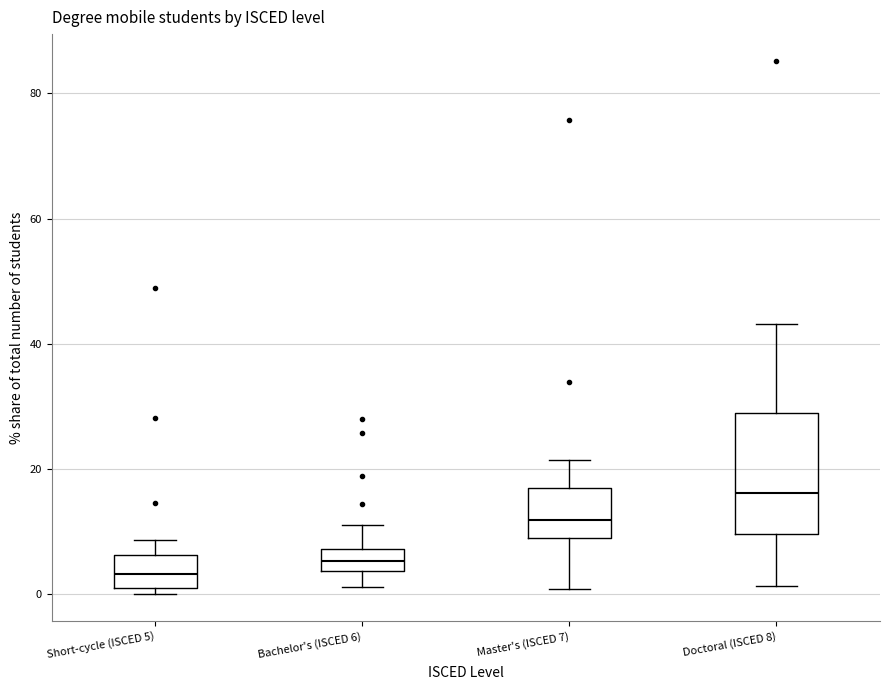

Which box has the lowest median line?

Short-cycle (ISCED 5)